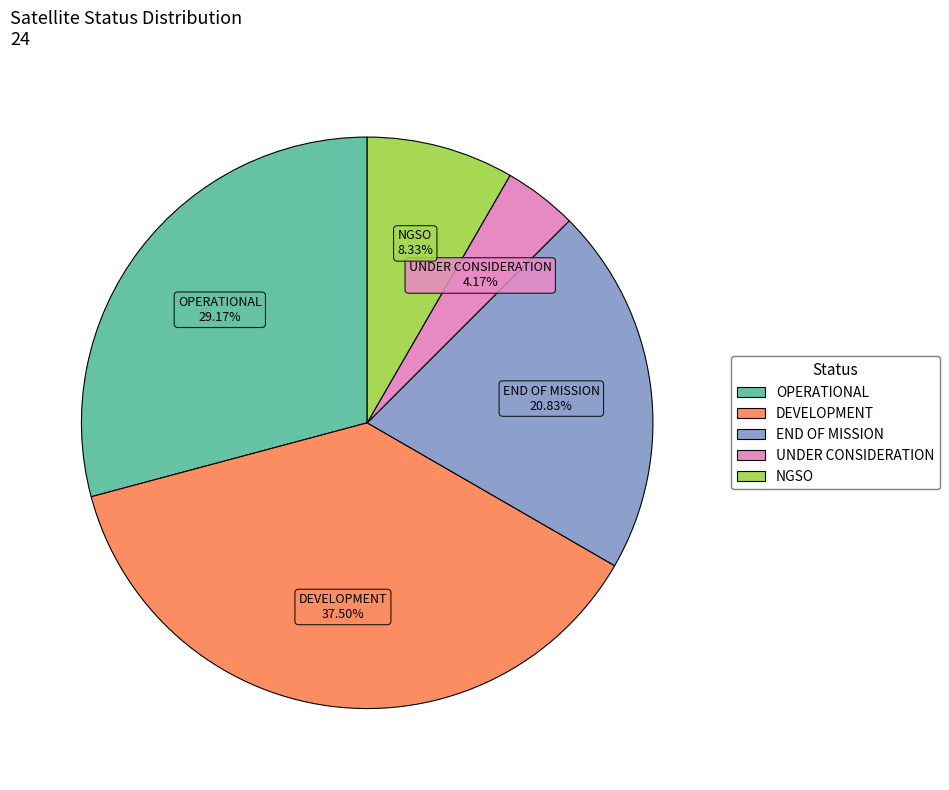

How many slices are in this pie chart?

5